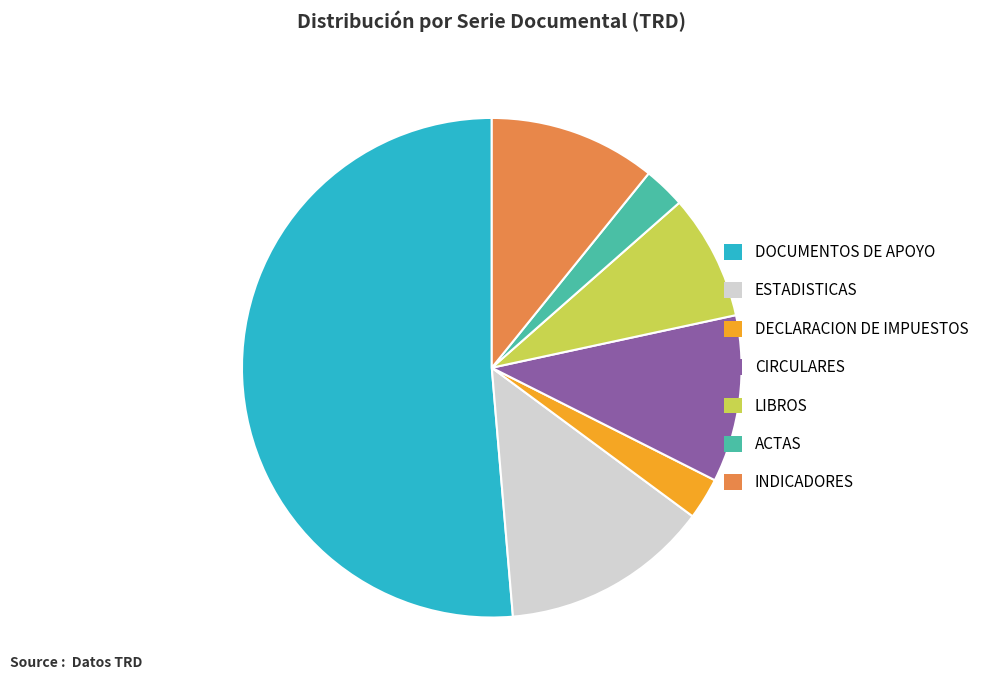

Is the sum of ESTADISTICAS and CIRCULARES greater than half?

No